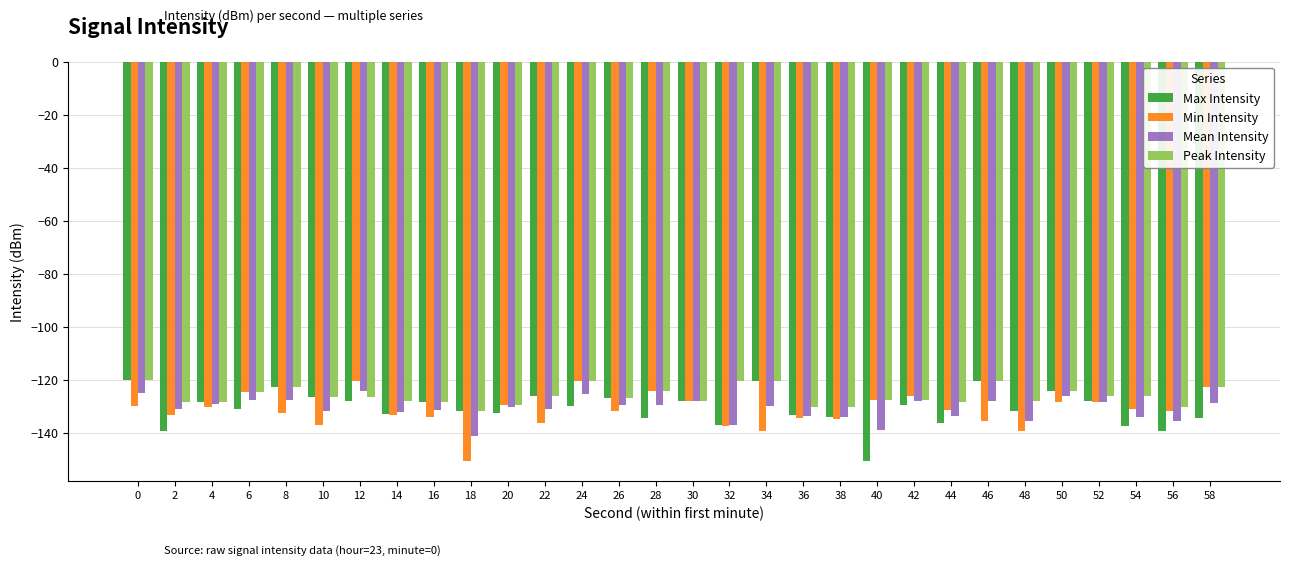

What is the minimum value for Mean Intensity?

-141.0